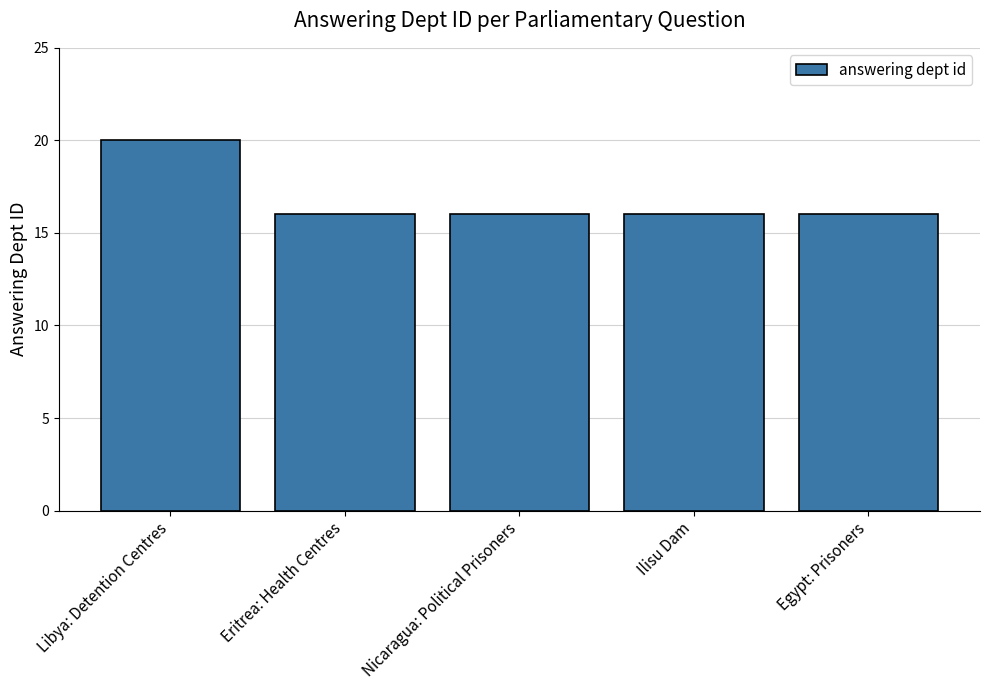

Count the values in the range 16 to 17.

4